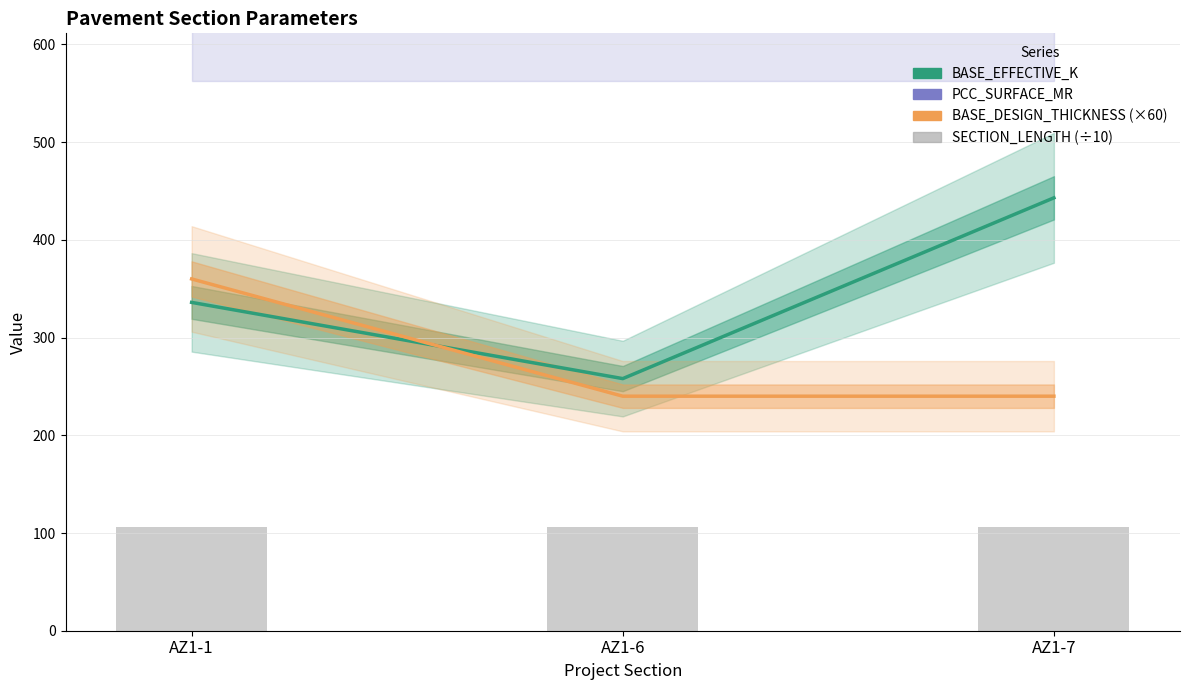

At how many categories does at least one series exceed 155?

3